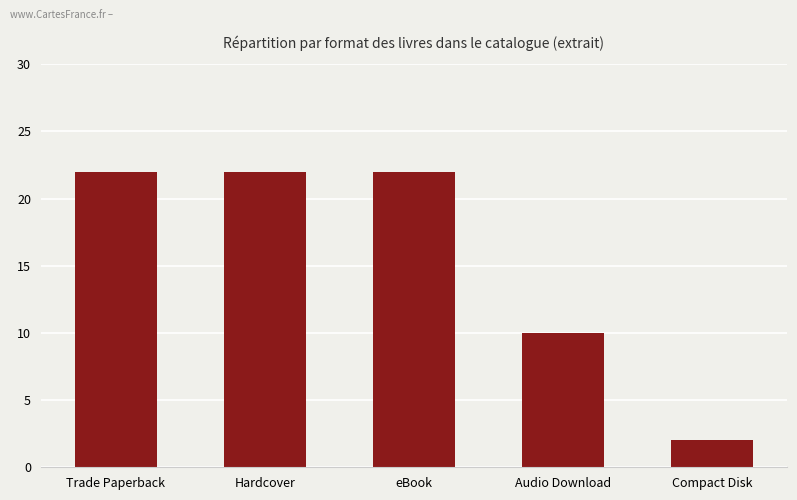

How many series are shown in this chart?

1